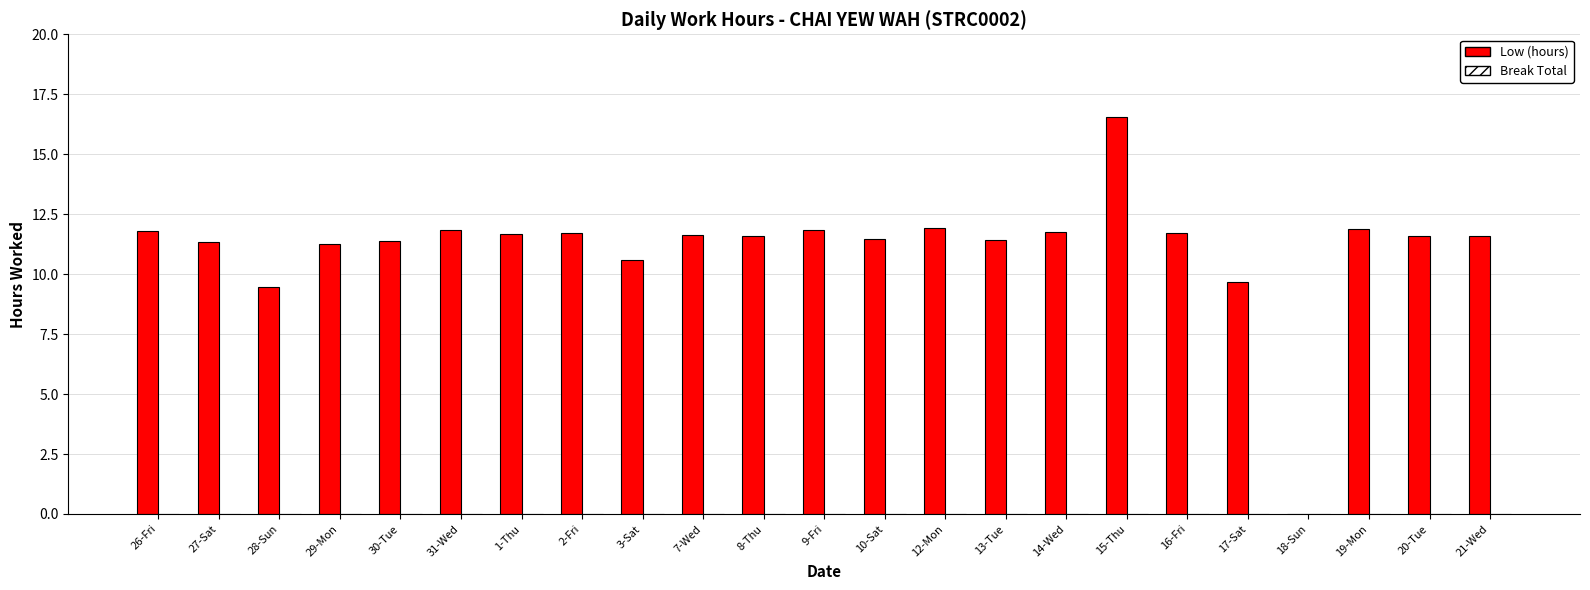

True or false: the data shows 11.3 at 27-Sat.

True